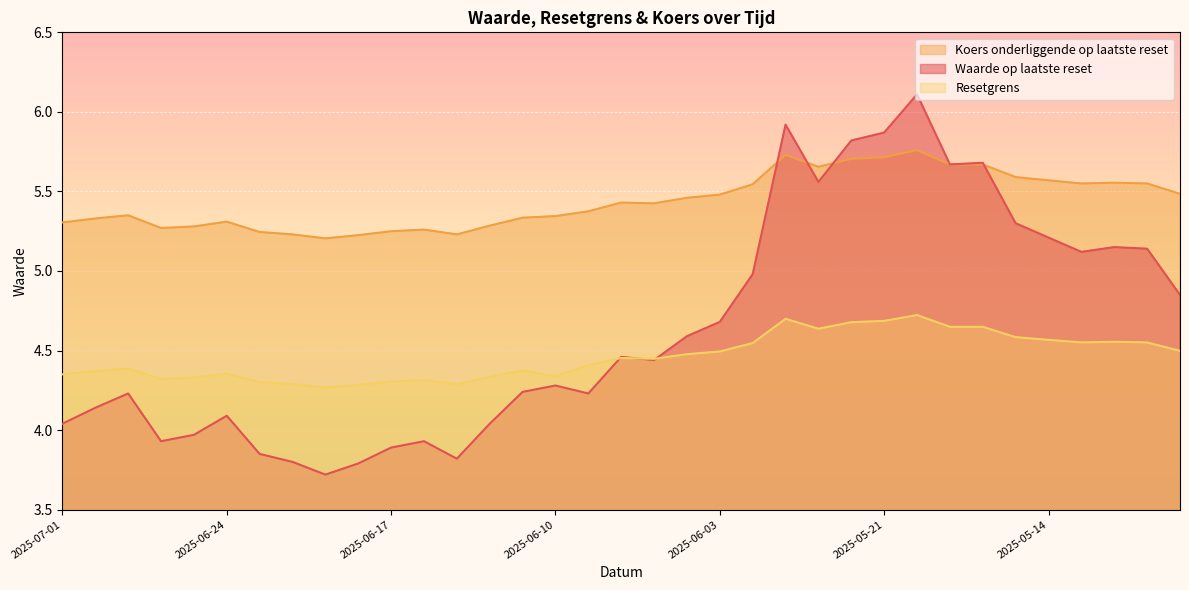

Where do Resetgrens and Waarde op laatste reset first cross each other?

2025-06-09 and 2025-06-06